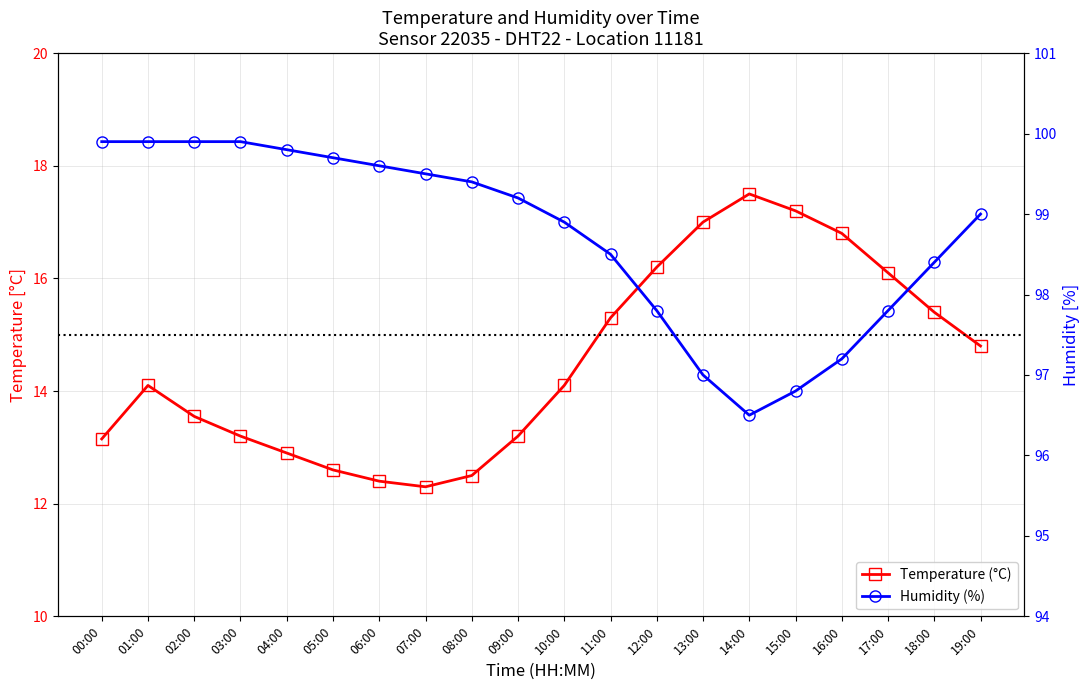

Rank the series by their average value, from lowest to highest.

temperature, humidity